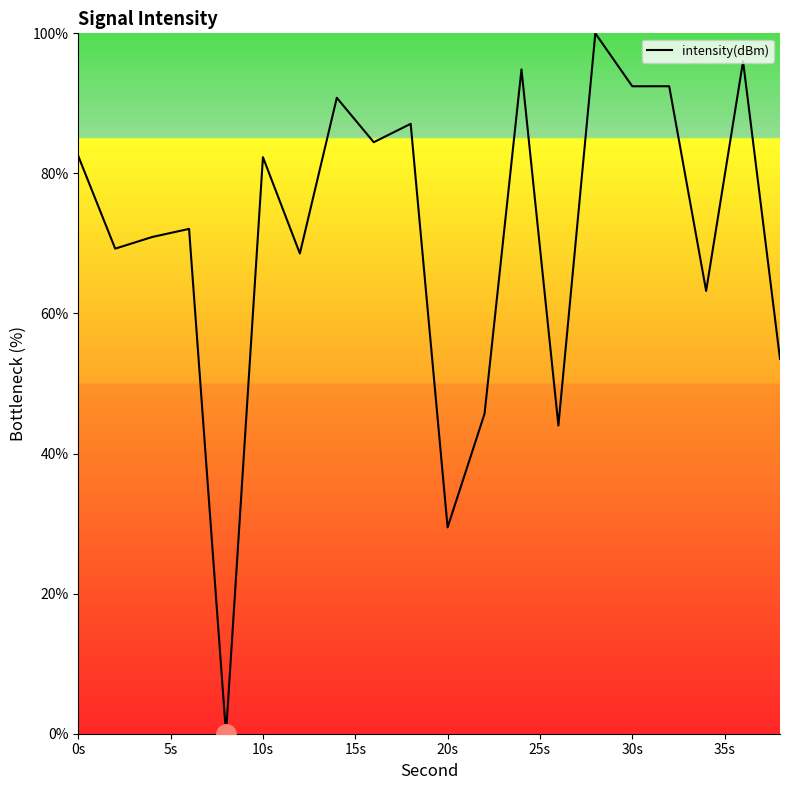

What is the maximum value shown in the chart?

100.0